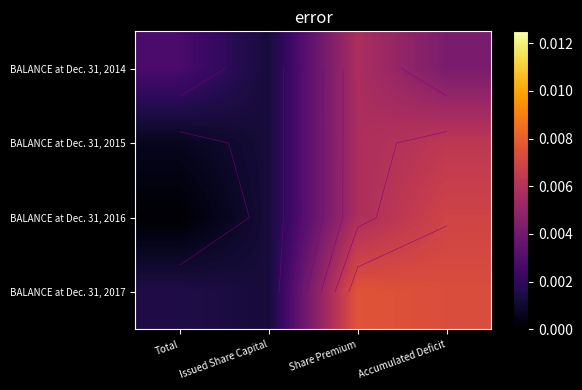

Where is BALANCE at Dec. 31, 2014 nearest to the value 0?

Issued Share Capital